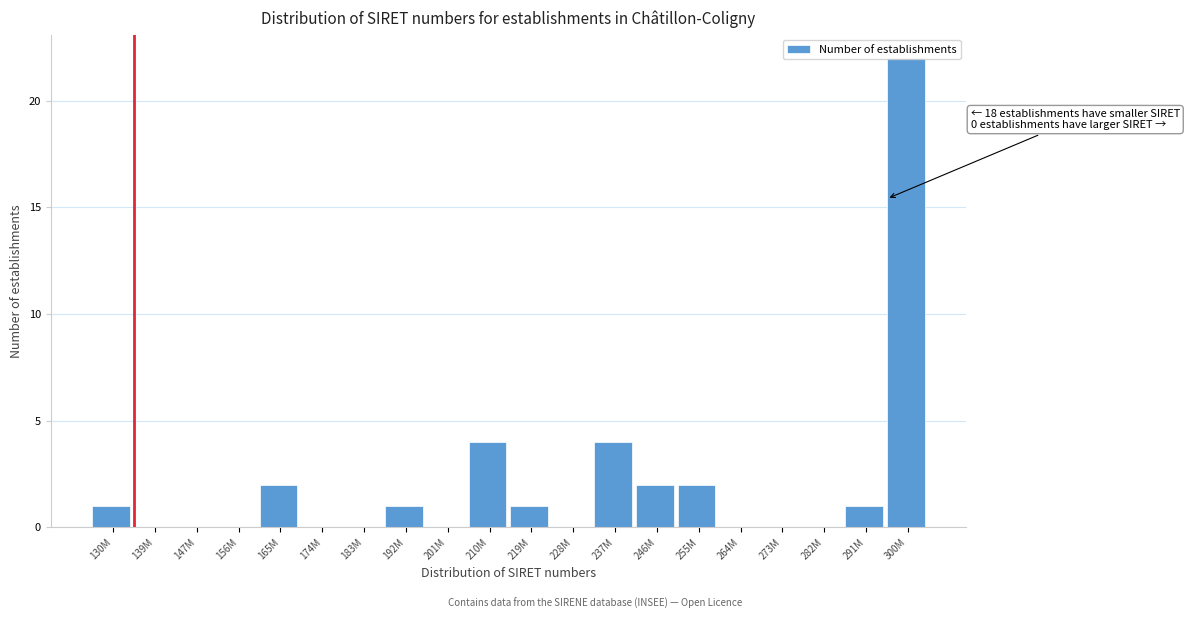

What is the sum of all values?

40